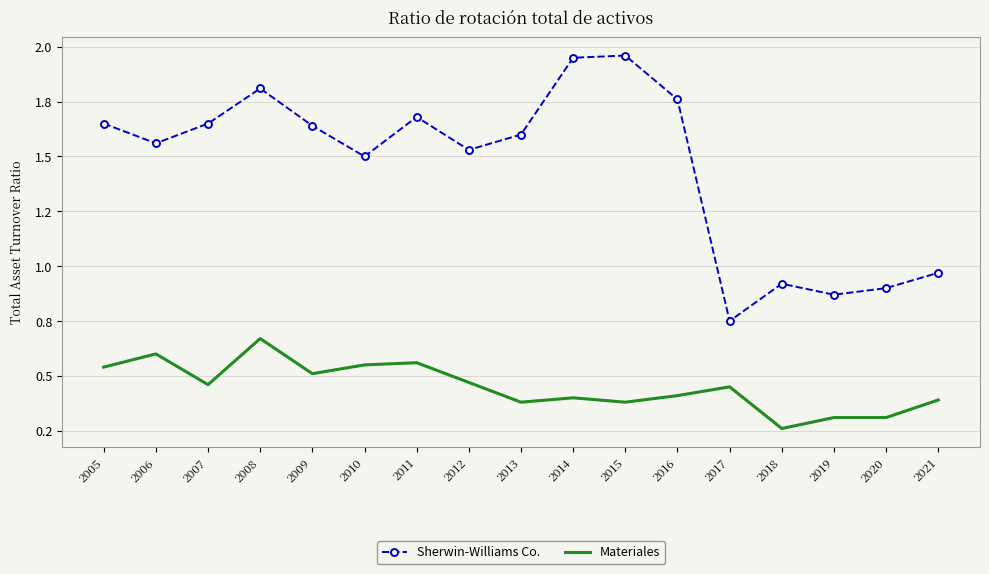

True or false: Sherwin-Williams Co. has more than 1 points higher than both neighbors.

True